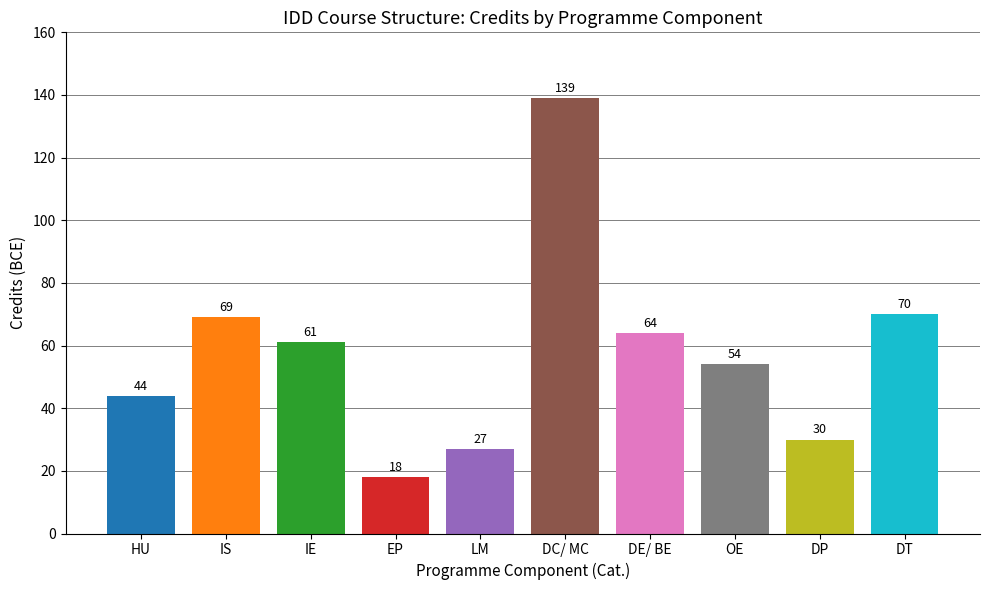

How many categories are shown in the chart?

10